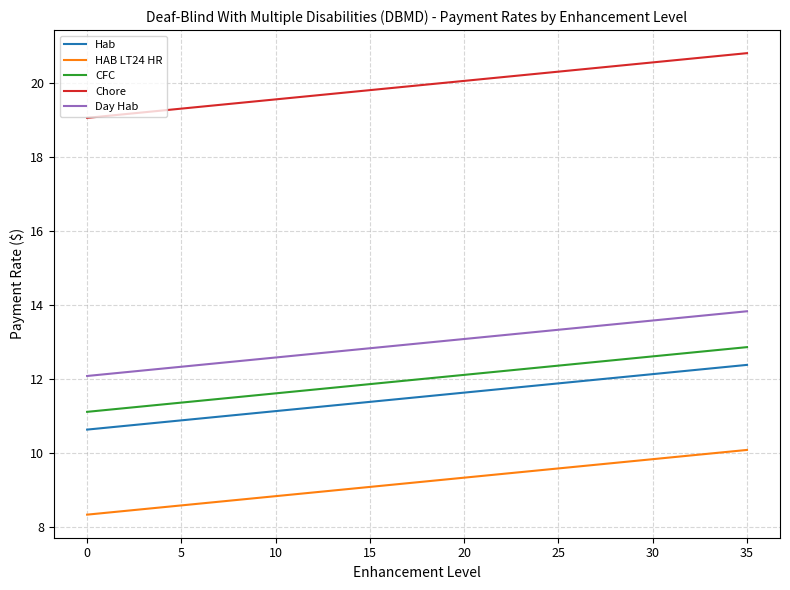

Which series has the largest total across all categories?

Chore